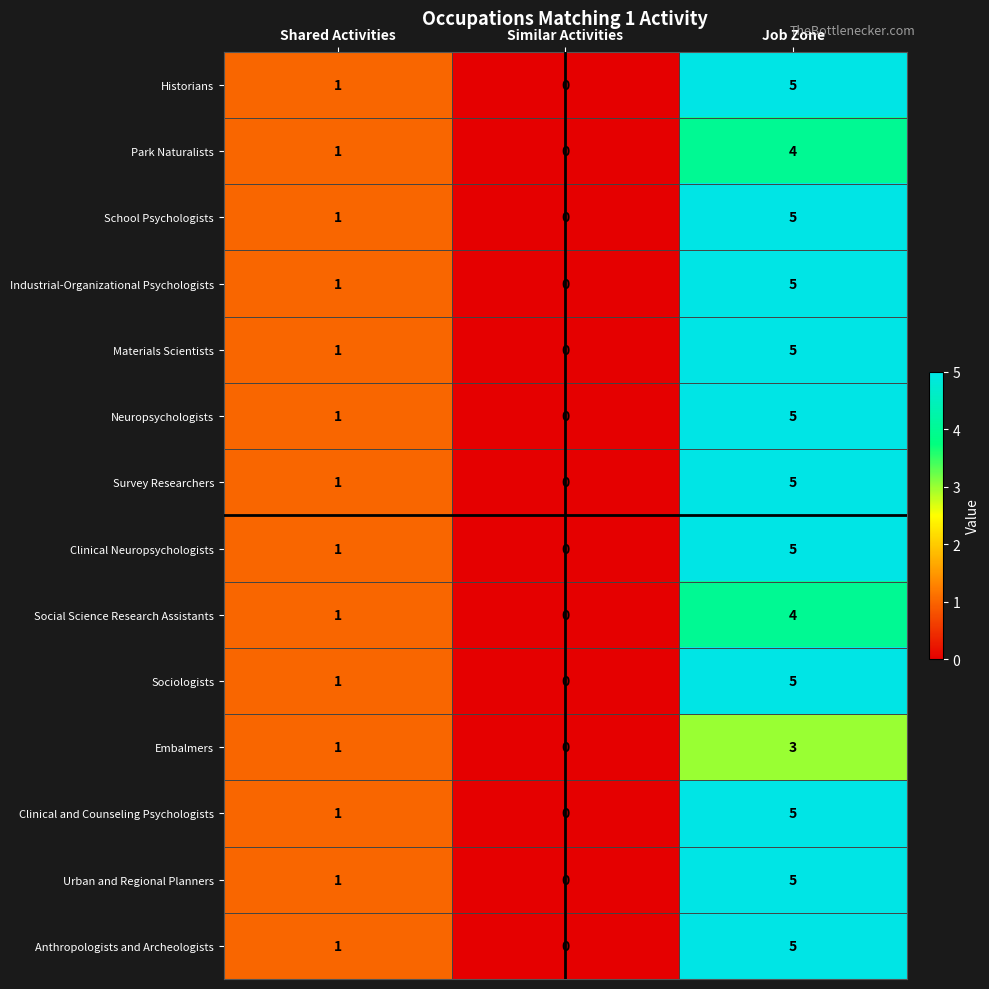

How many Urban and Regional Planners values are between 0 and 5?

3